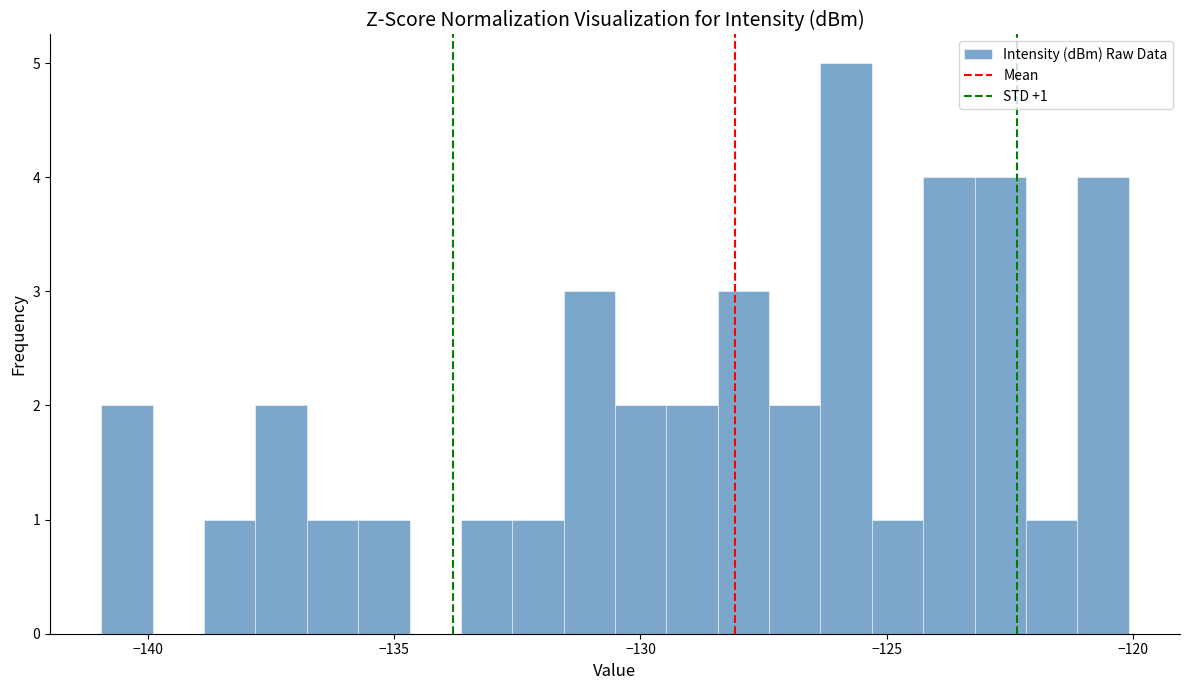

Around what value on the x-axis is the tallest bar? Give the approximate position of its centre, as read against the axis.

-126.0